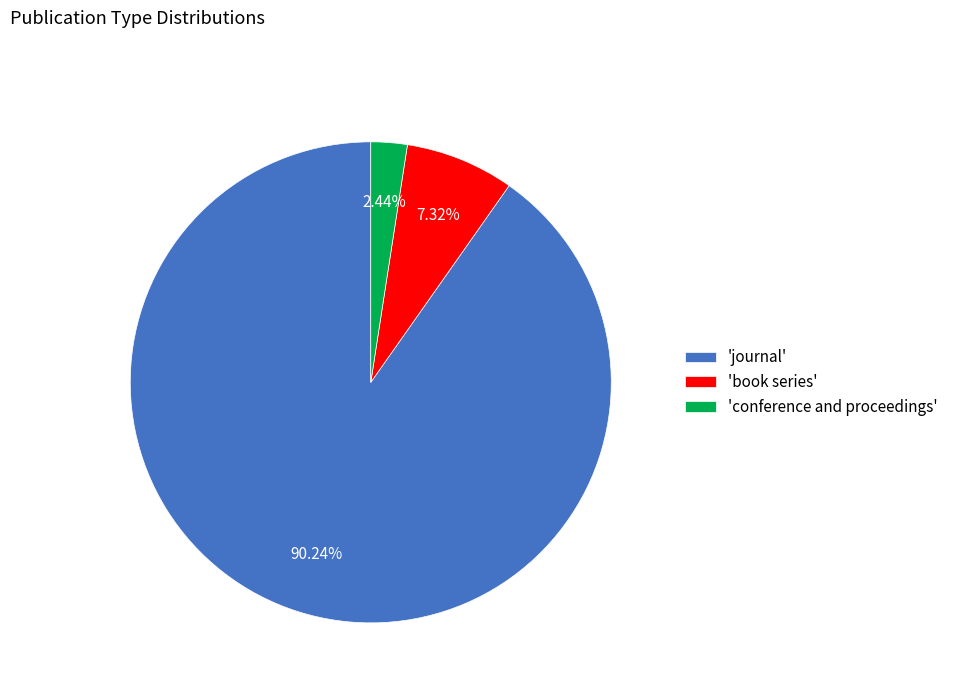

What is the smallest slice in the pie chart?

'conference and proceedings'